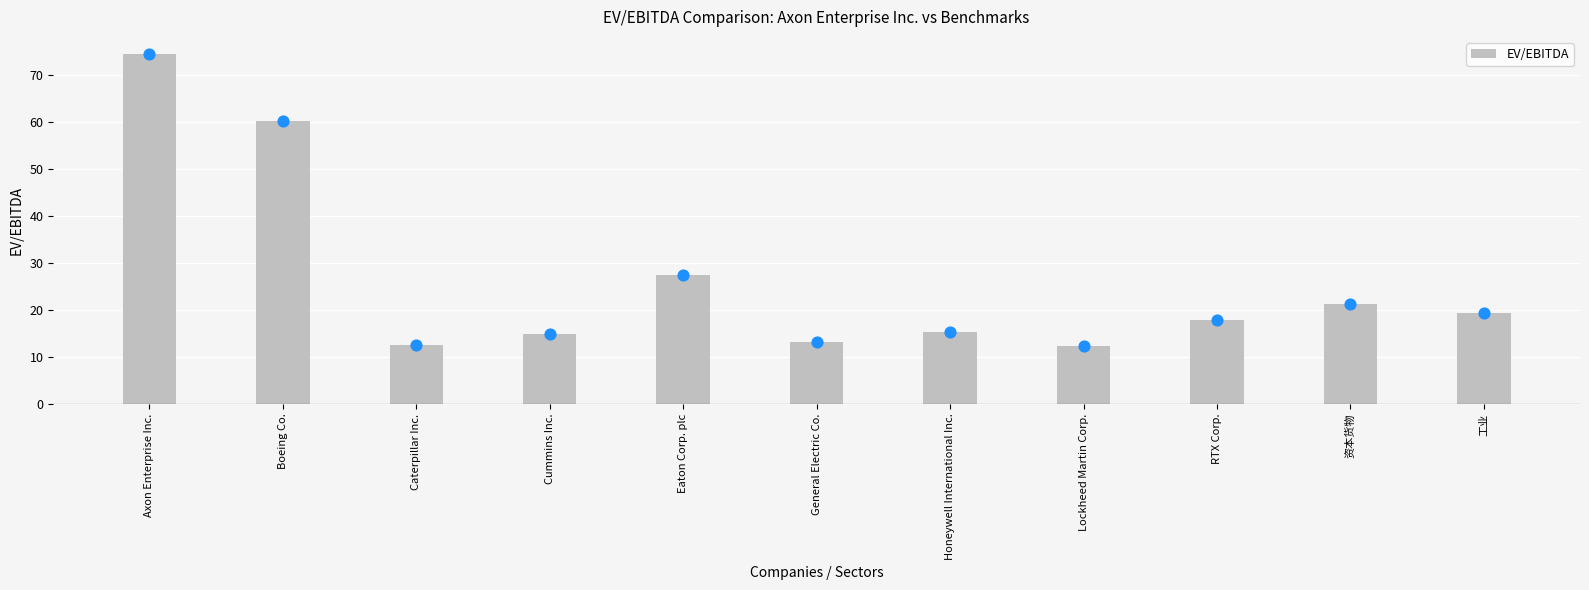

What is the change in value from Caterpillar Inc. to RTX Corp.?

+5.4